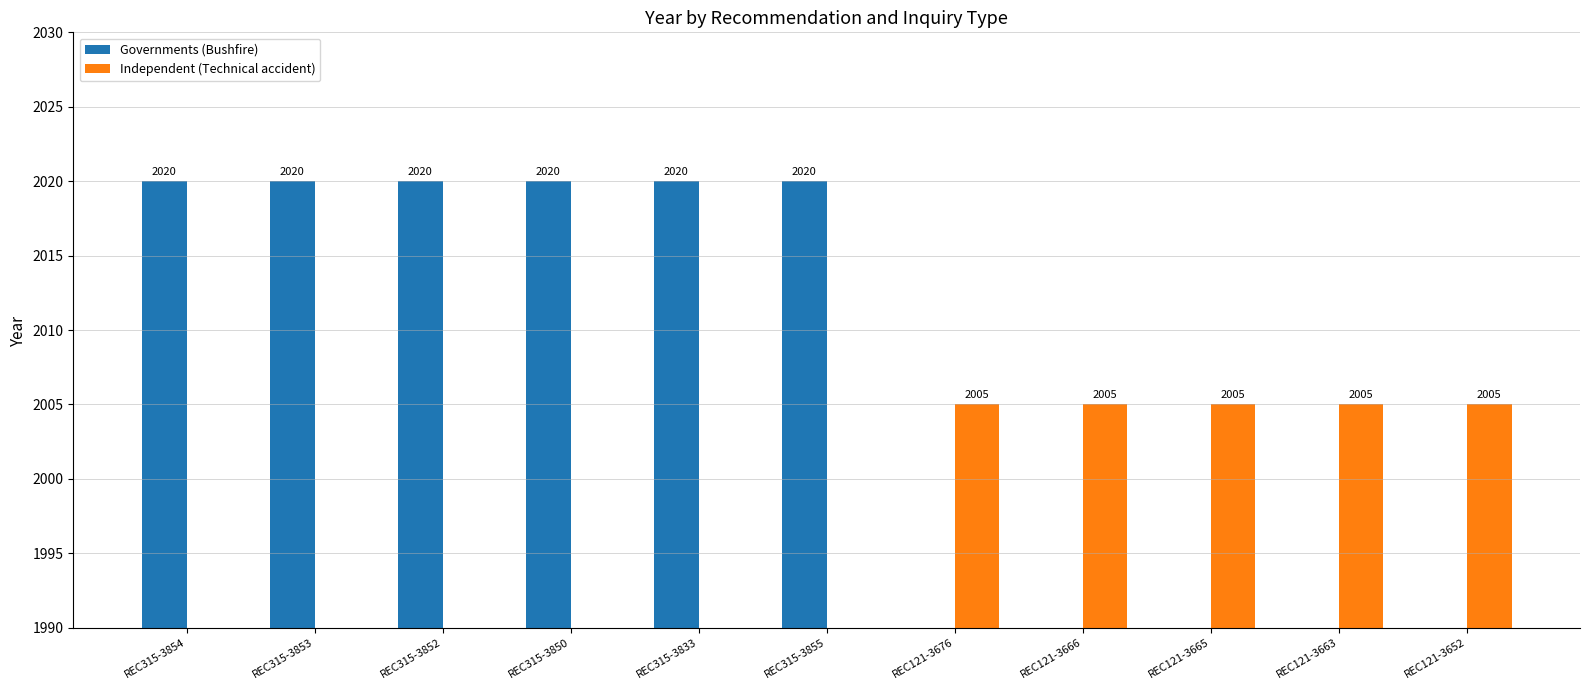

Does the chart contain any negative values?

No